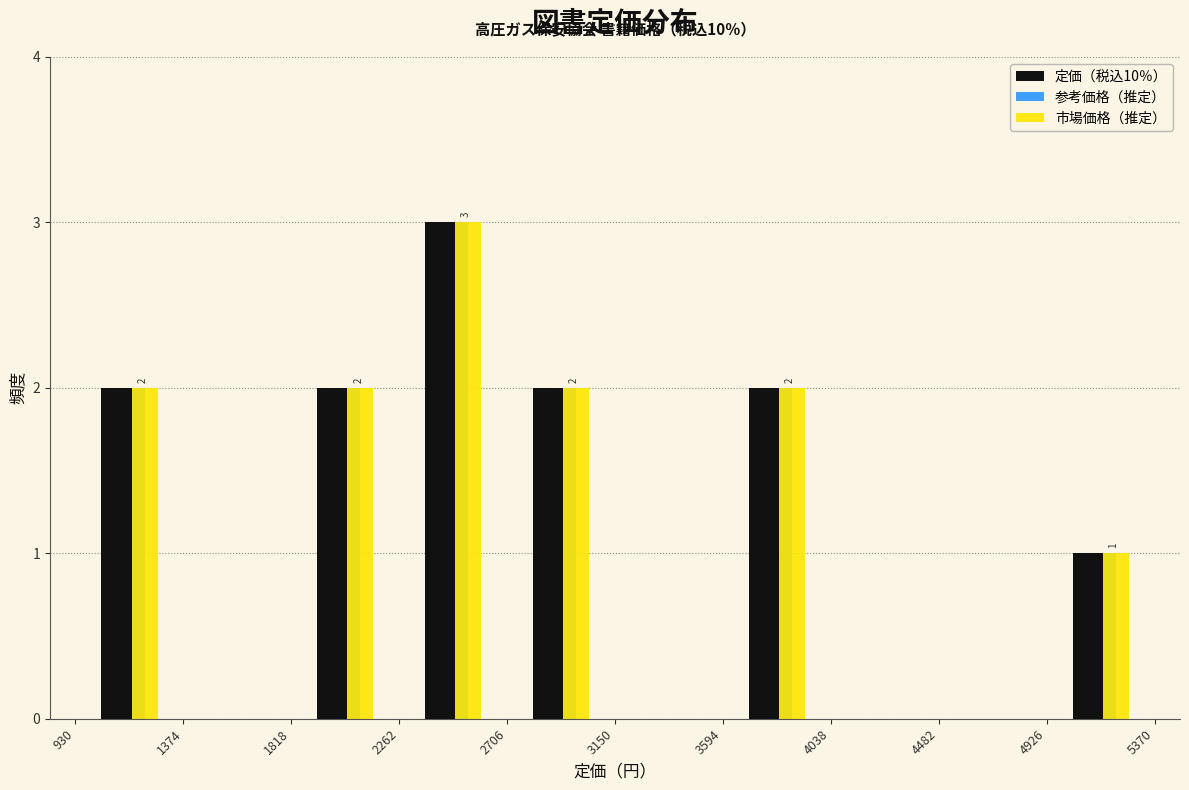

In the 市場価格（推定） series, which range on the x-axis has the tallest bar?

2262 to 2706